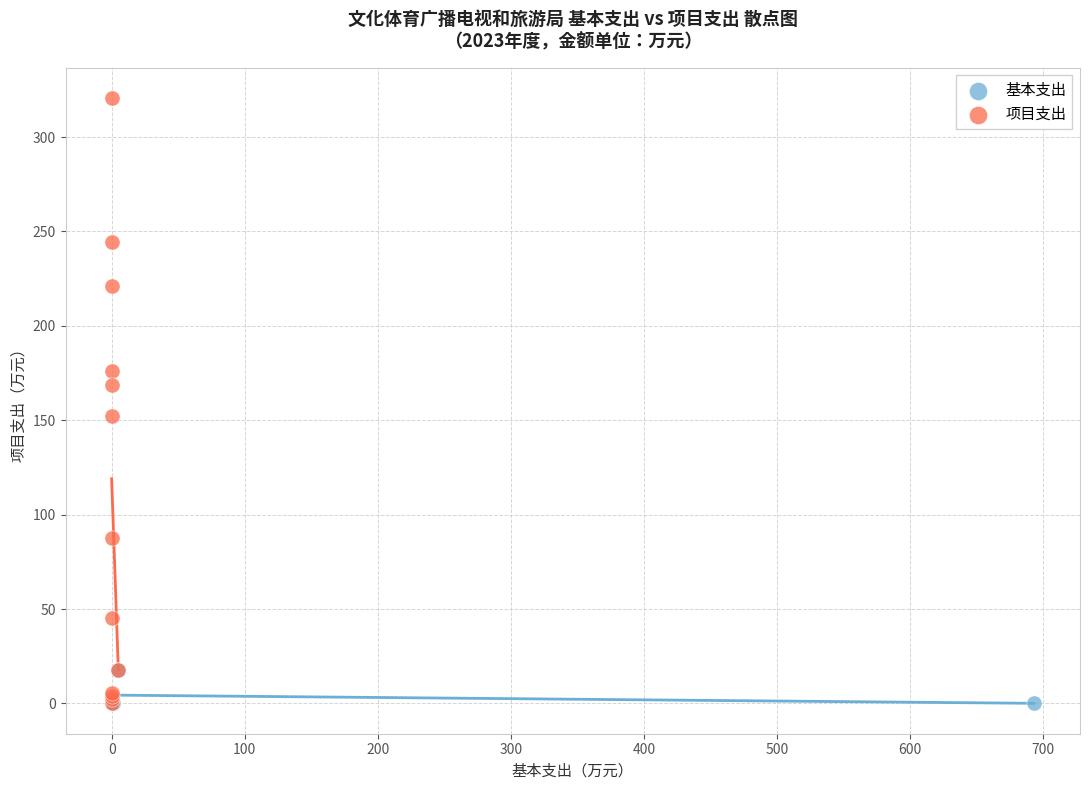

Which series has the largest Y range (max minus min)?

项目支出